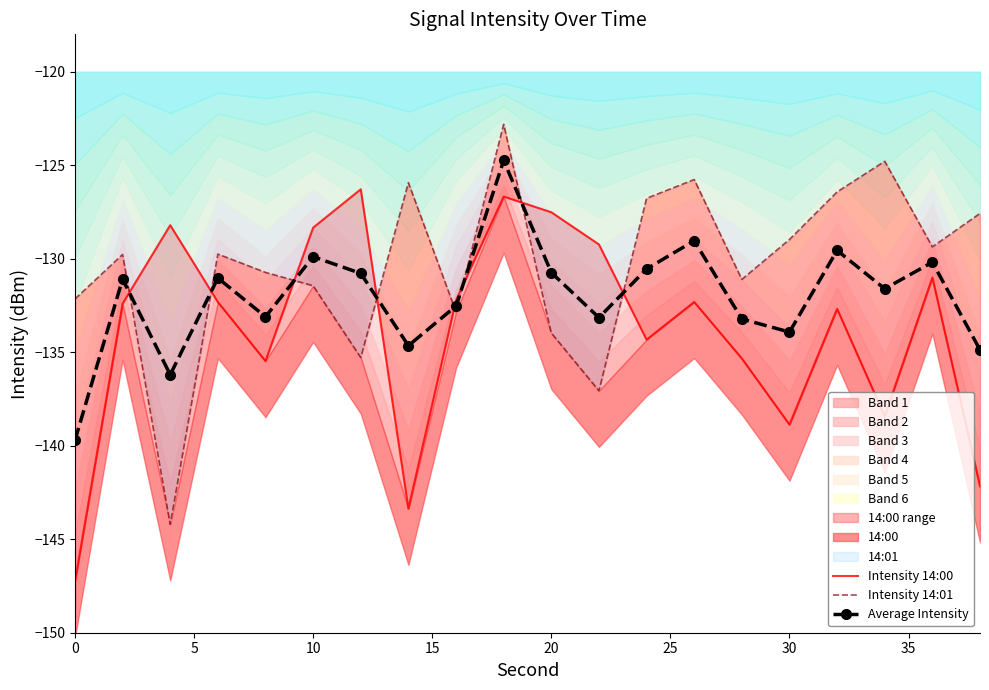

Reading right to left, extract all data points from this chart.

Intensity 14:00: -142.2	-131.0	-138.4	-132.7	-138.9	-135.3	-132.3	-134.3	-129.2	-127.5	-126.7	-132.2	-143.4	-126.3	-128.3	-135.5	-132.3	-128.2	-132.4	-147.3
Intensity 14:01: -127.6	-129.4	-124.8	-126.4	-129.0	-131.1	-125.8	-126.8	-137.1	-134.0	-122.8	-132.8	-125.9	-135.3	-131.4	-130.7	-129.8	-144.2	-129.8	-132.2
Average Intensity: -134.9	-130.2	-131.6	-129.6	-133.9	-133.2	-129.0	-130.5	-133.1	-130.7	-124.7	-132.5	-134.6	-130.8	-129.9	-133.1	-131.0	-136.2	-131.1	-139.7